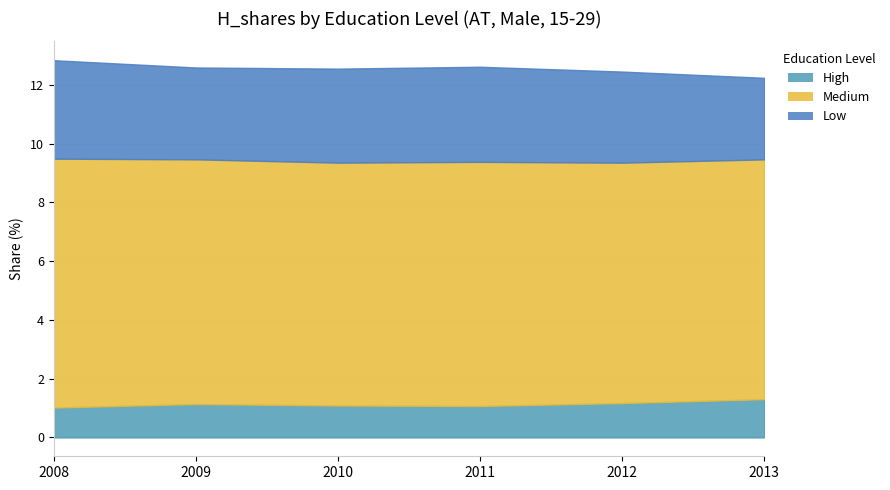

What is the value of the Low point at the 2nd from the left?

3.1